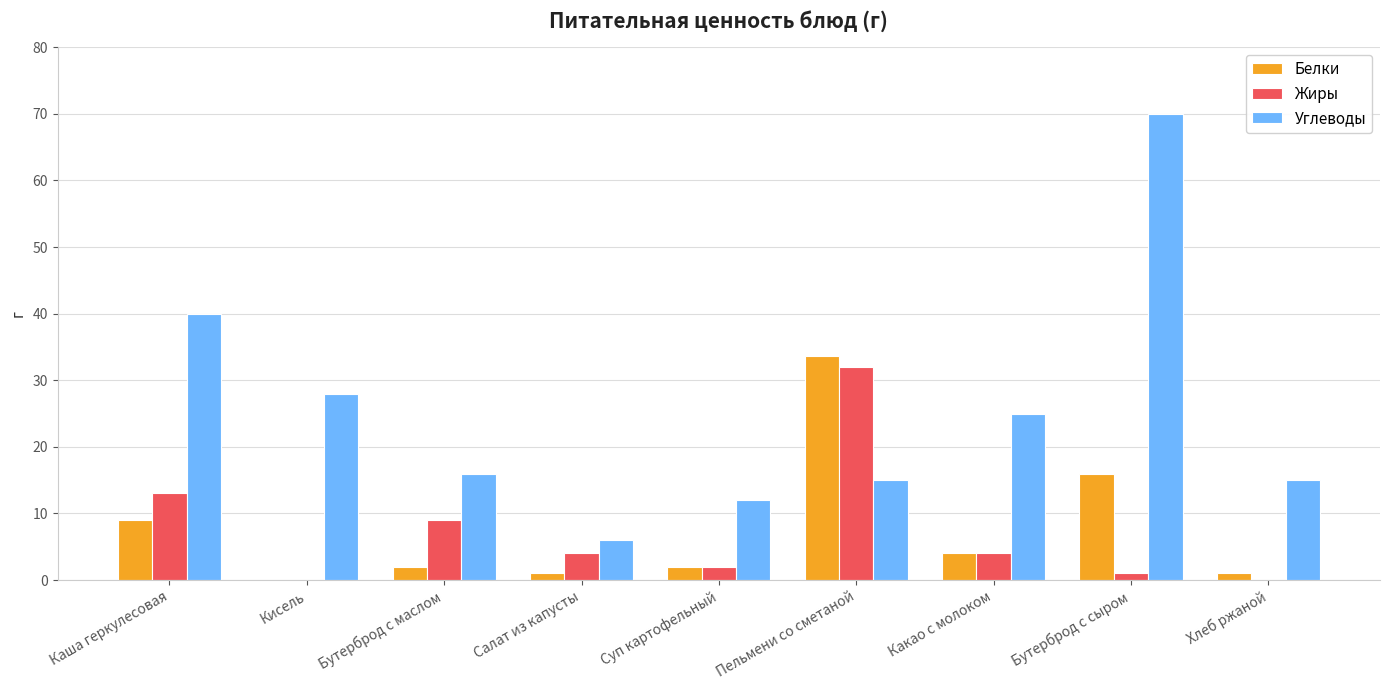

What is the sum of all Жиры values?

65.0